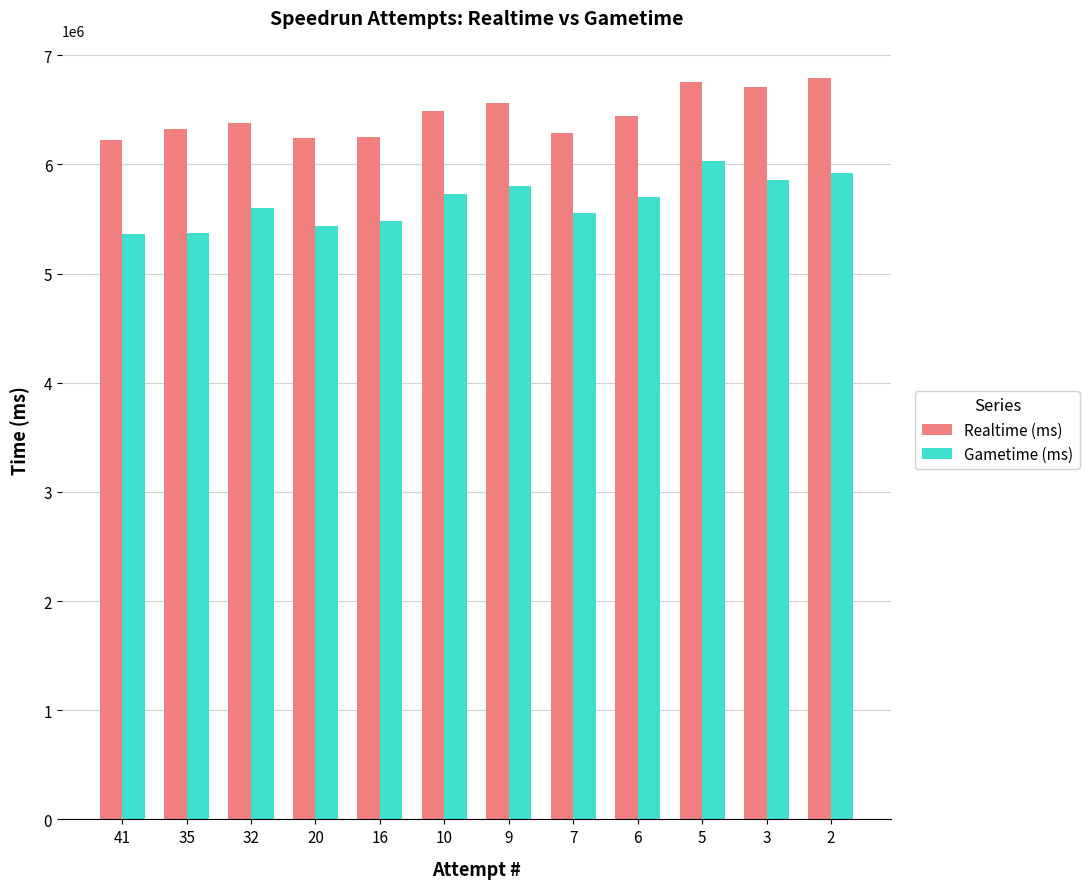

At which label does Gametime (ms) reach its peak?

5